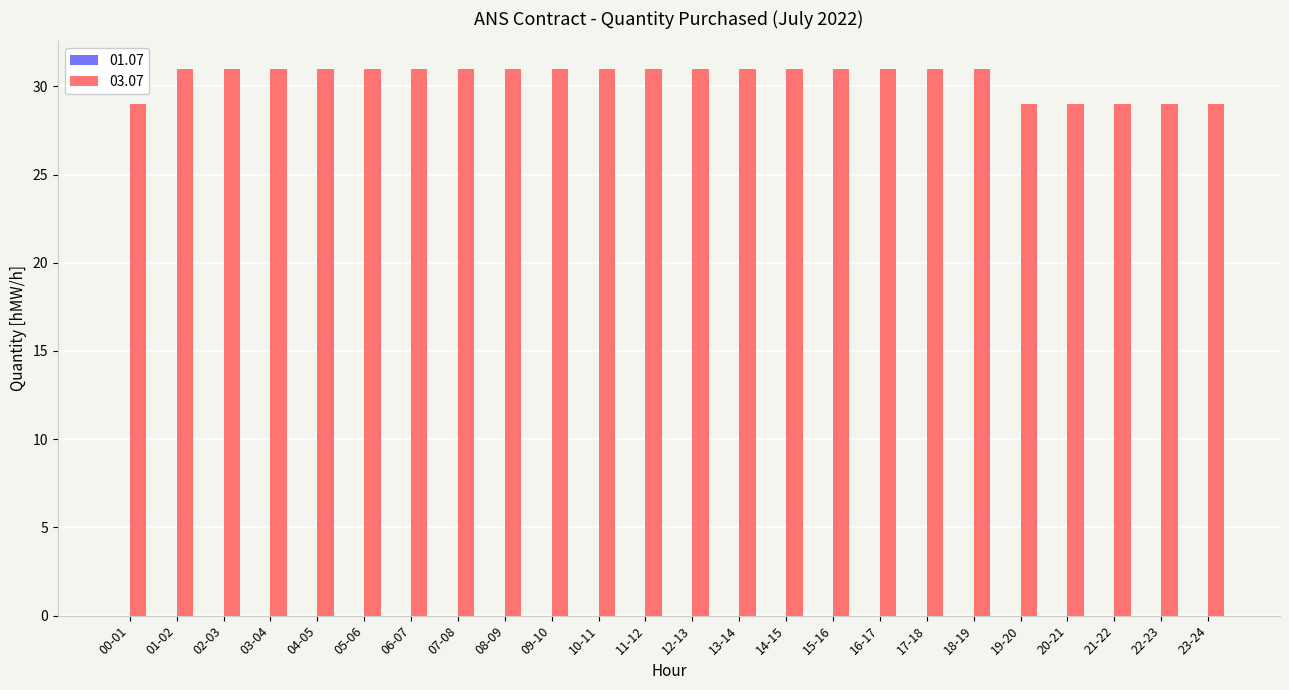

Count the values in the range 31 to 32.

18